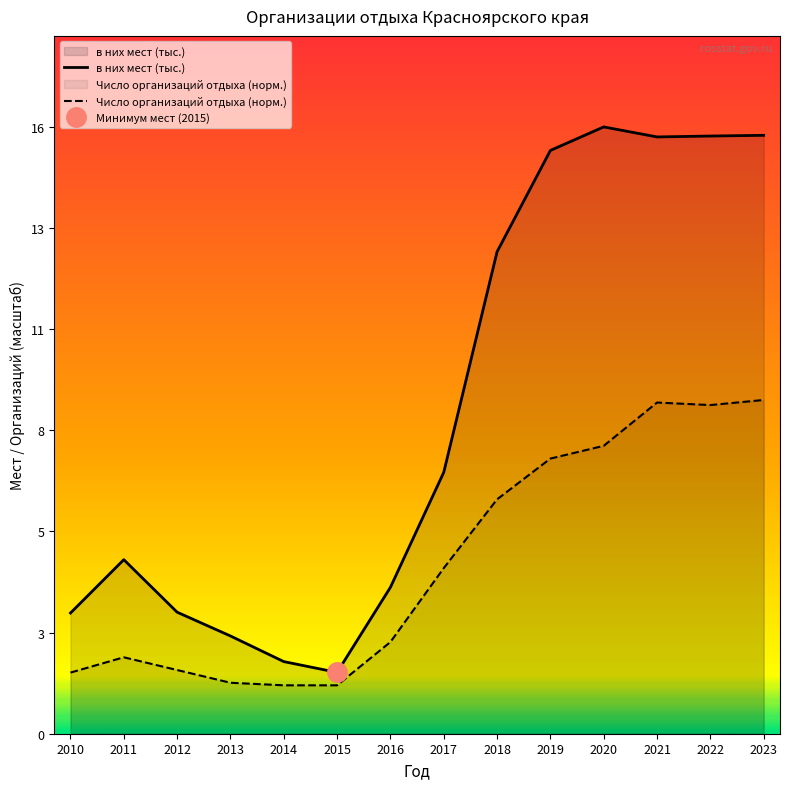

Is the value of в них мест (тыс.) at 2020 greater than the value of Число организаций отдыха (норм.) at 2015?

Yes